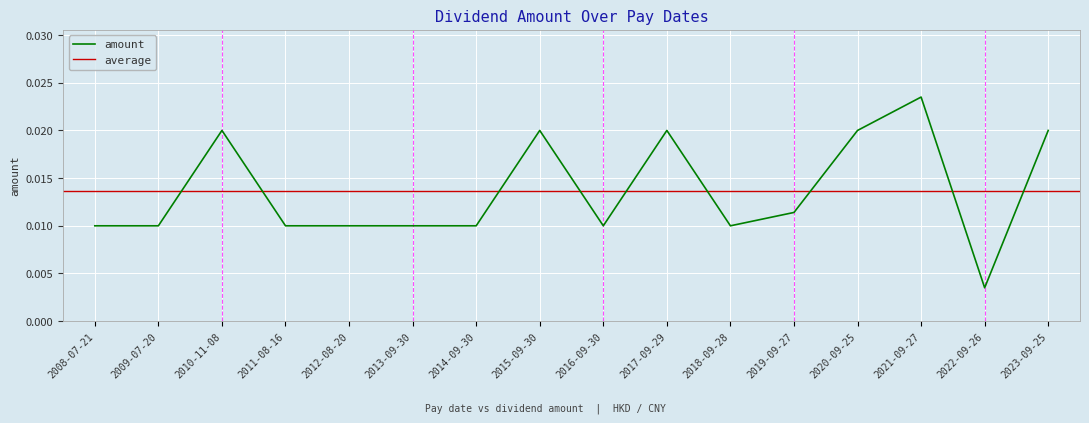

Reading left to right, transcribe all the data shown in this chart.

2008-07-21=0.0	2009-07-20=0.0	2010-11-08=0.0	2011-08-16=0.0	2012-08-20=0.0	2013-09-30=0.0	2014-09-30=0.0	2015-09-30=0.0	2016-09-30=0.0	2017-09-29=0.0	2018-09-28=0.0	2019-09-27=0.0	2020-09-25=0.0	2021-09-27=0.0	2022-09-26=0.0	2023-09-25=0.0